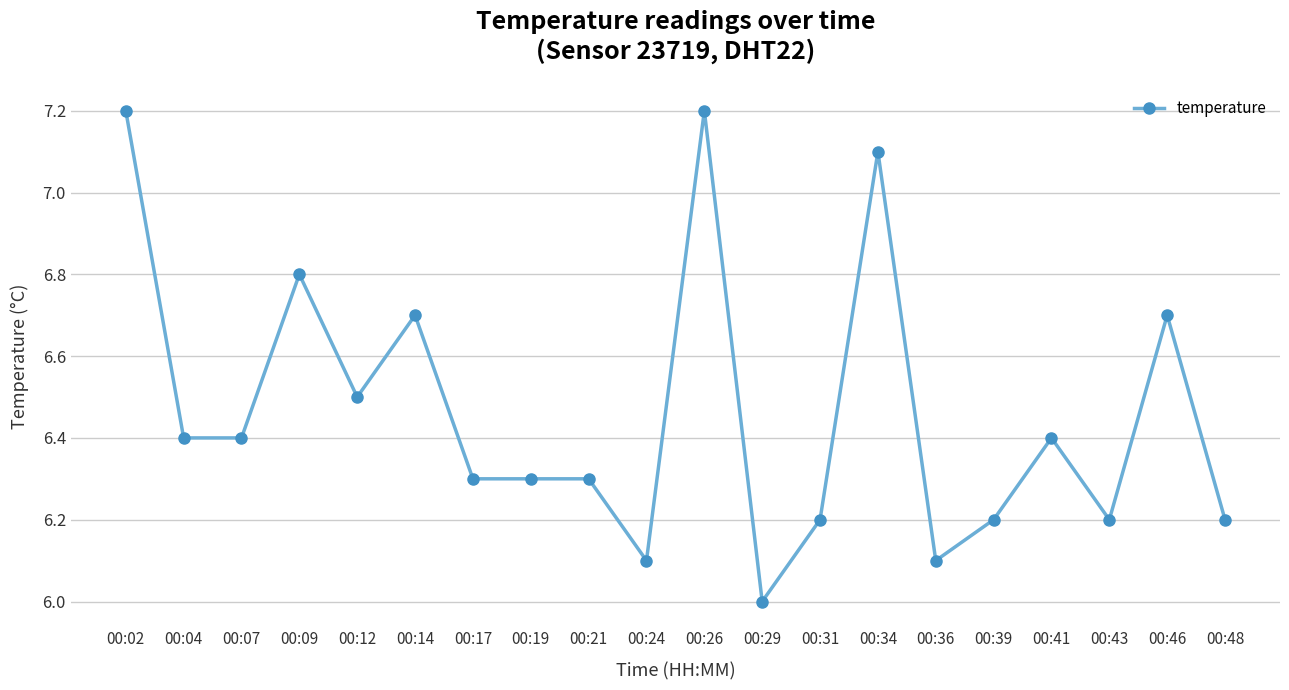

What is the difference between the second highest and second lowest values?

1.1